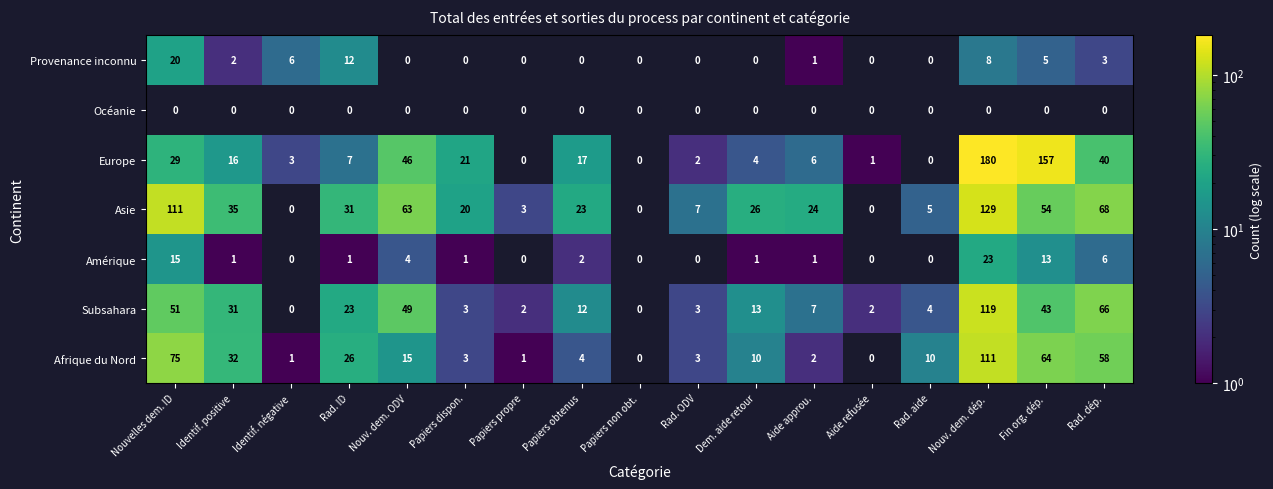

The Europe series shows 4.7 at Identif. négative. True or false?

False